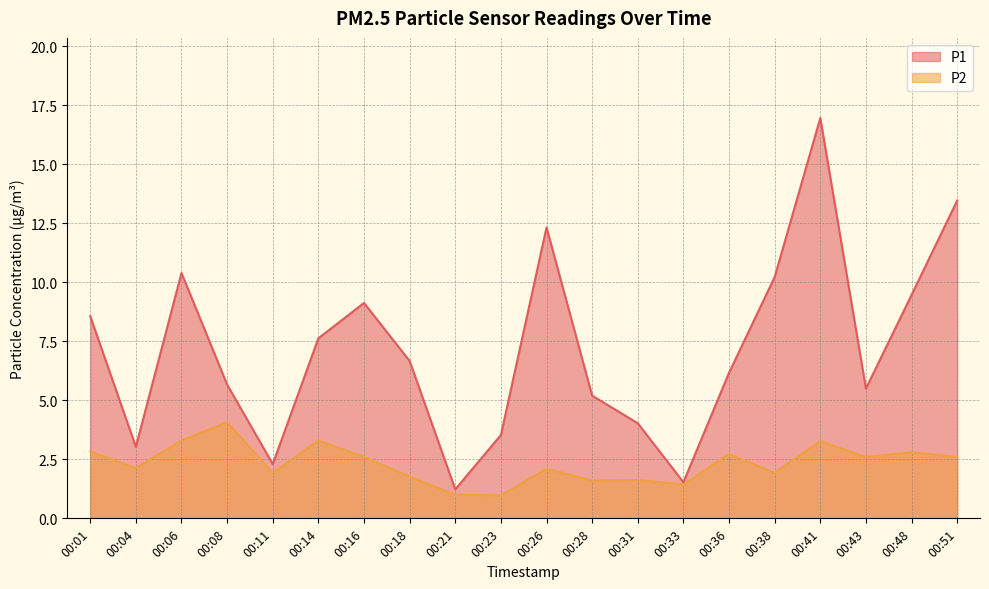

What is the difference between the highest and lowest values at 00:43?

2.9